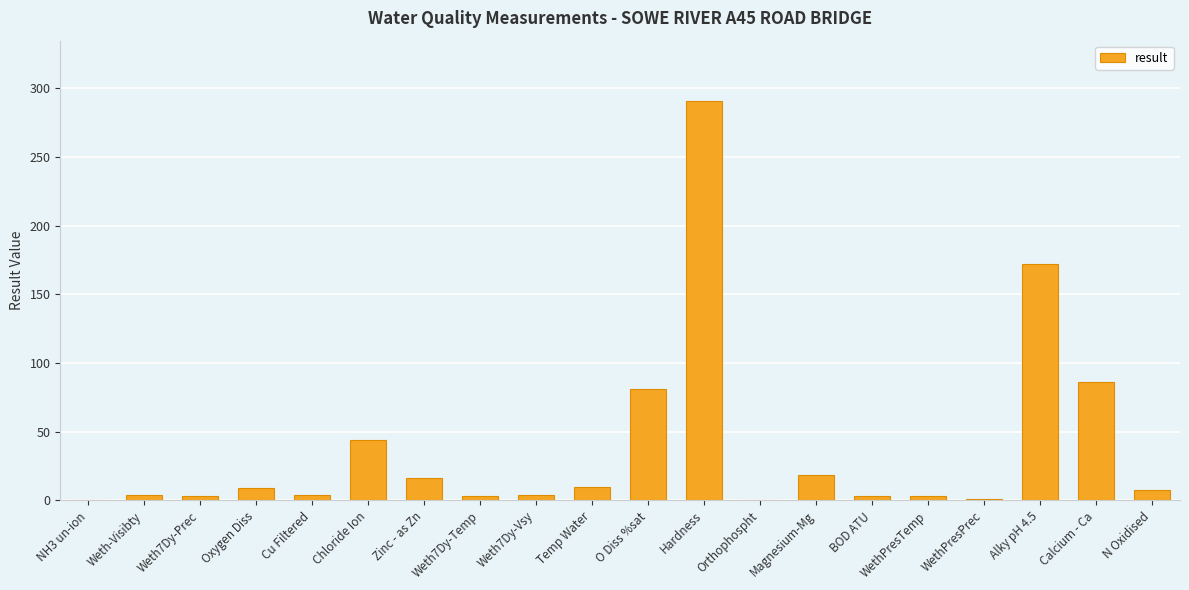

What is the change in value from Zinc - as Zn to Weth7Dy-Temp?

-13.7